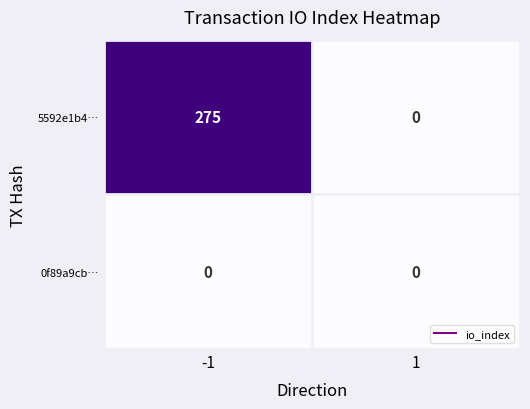

Between -1 and 1, which series saw the biggest shift?

5592e1b4…